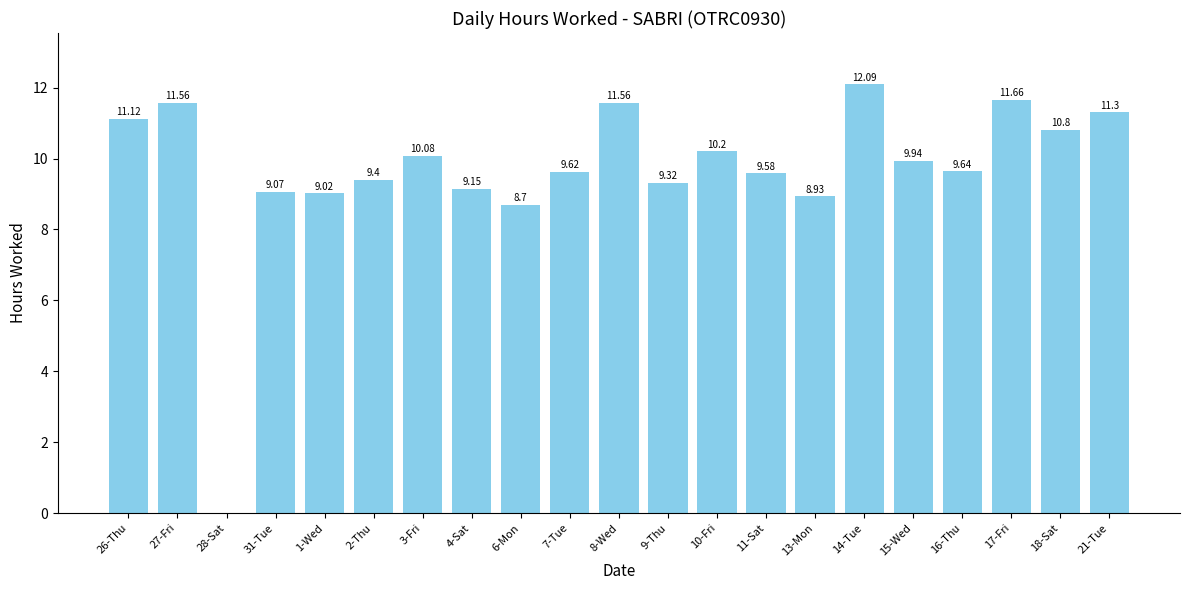

Between 7-Tue and 26-Thu, which is larger?

26-Thu